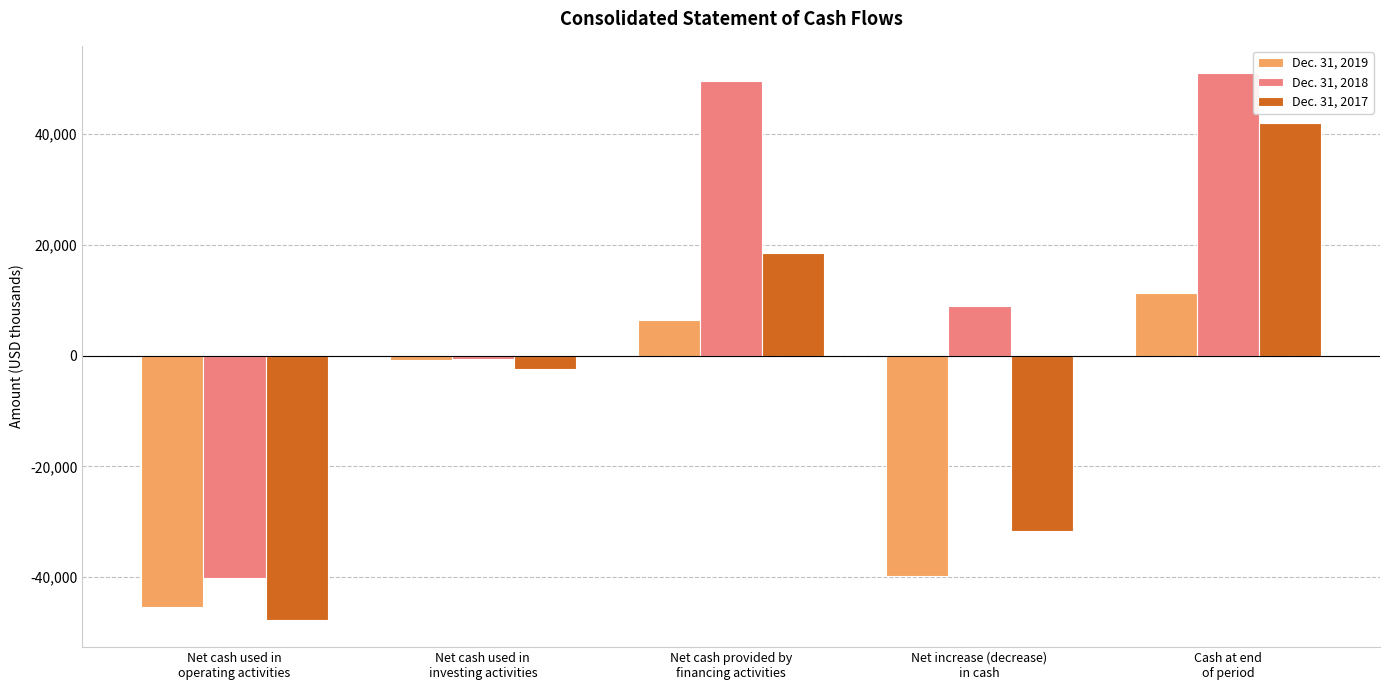

What is the total value across all series at Net increase (decrease)
in cash?

-62535